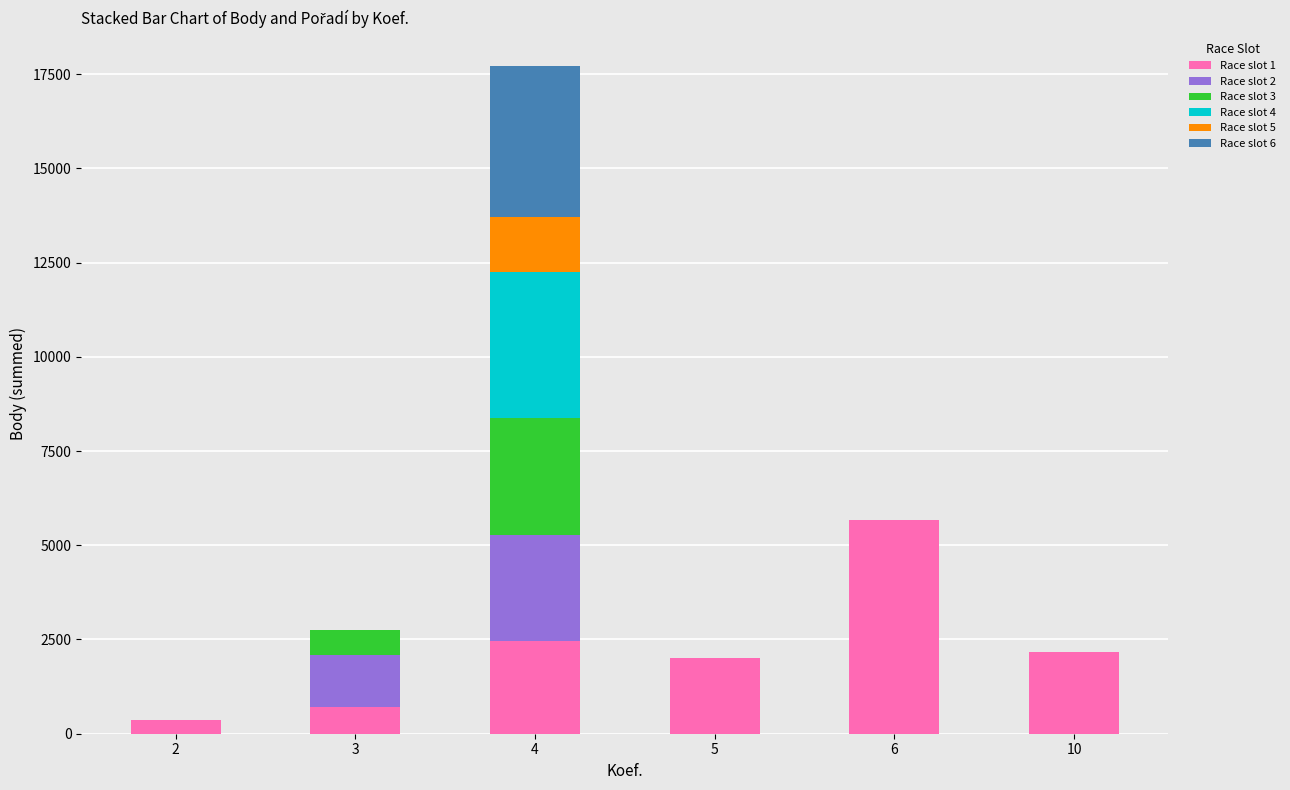

How many series are shown in this chart?

6